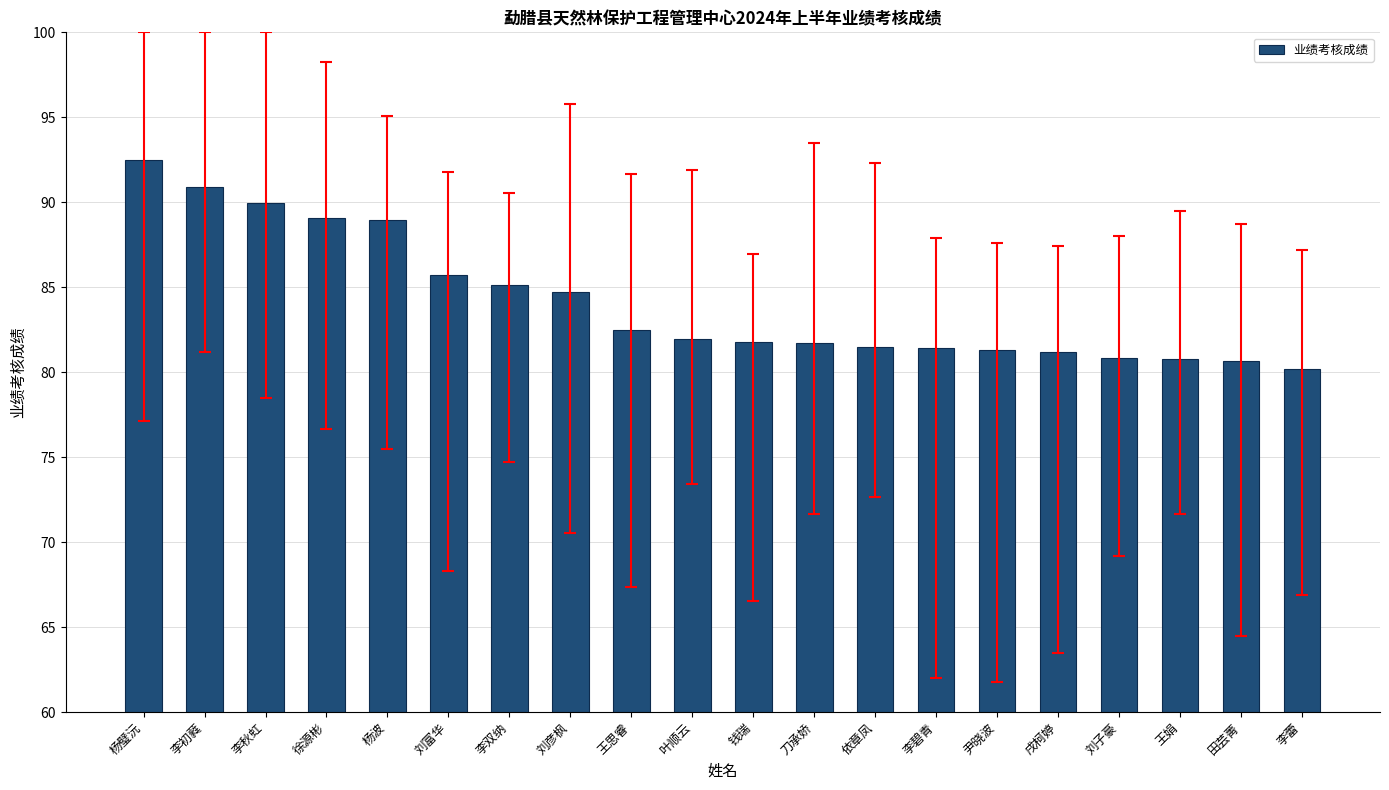

Which has a higher value, 李秋虹 or 尹晓波?

李秋虹